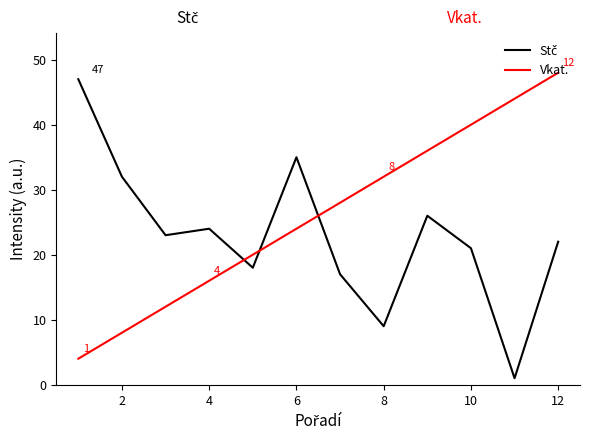

Which series has the largest total across all categories?

Vkat.